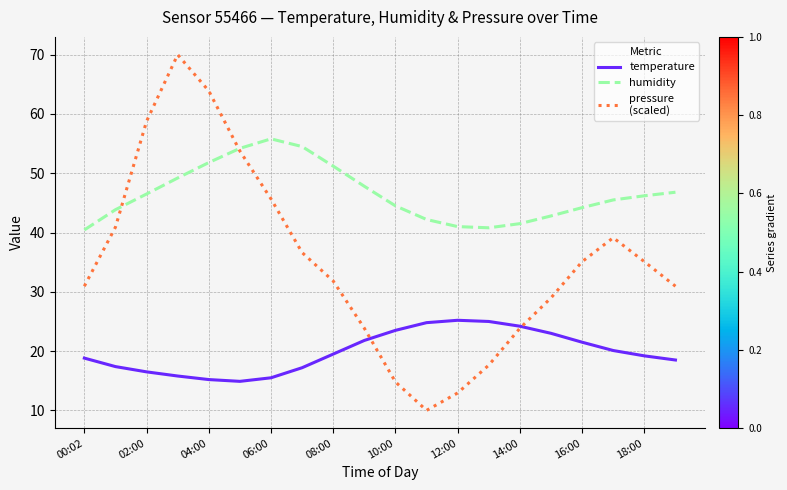

What is the maximum value shown in the chart?

70.0